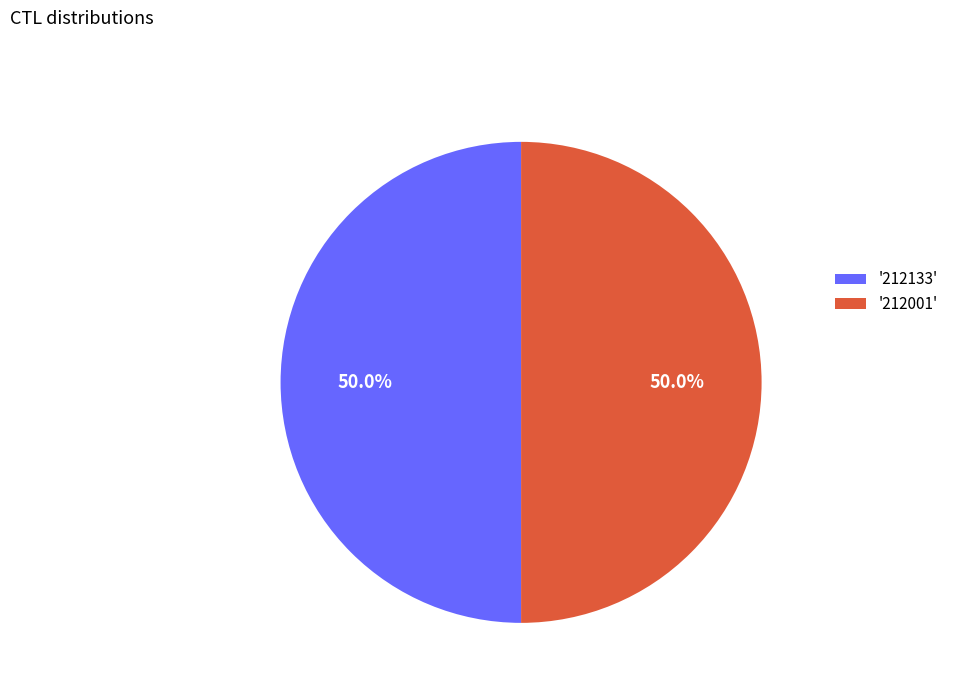

How much of the chart is everything except '212133'?

50.0%